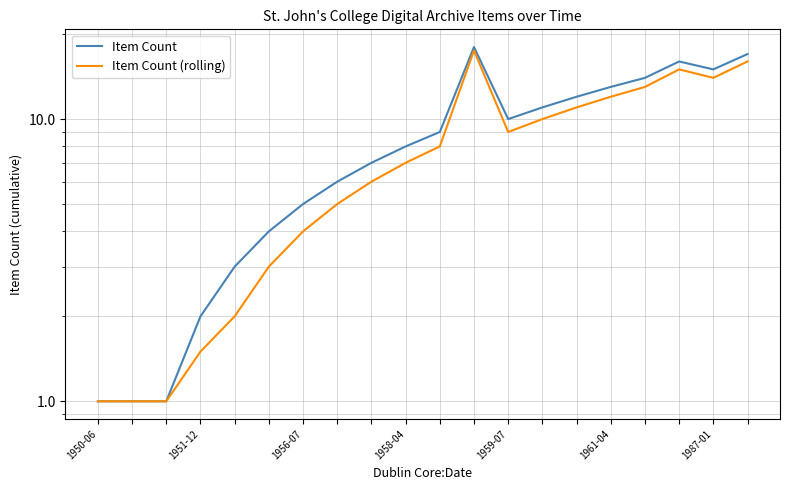

Which series has the largest total across all categories?

Item Count